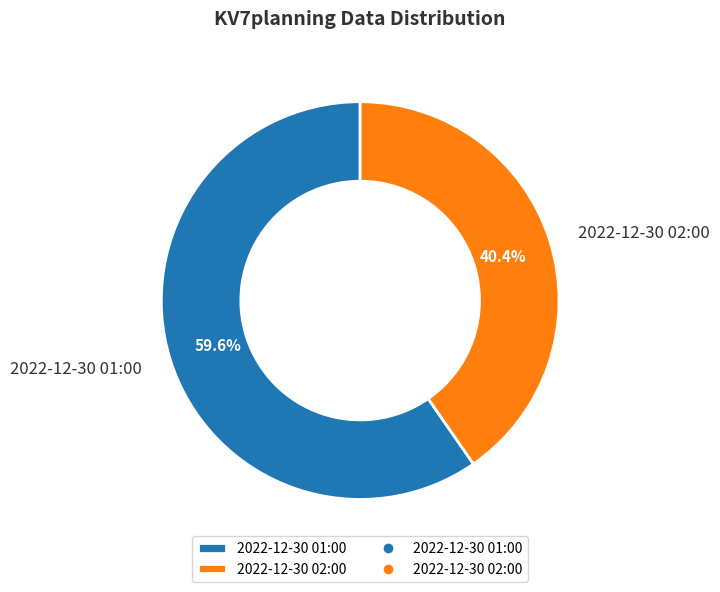

What is the ratio of the value at 2022-12-30 01:00 to the value at 2022-12-30 02:00?

1.5